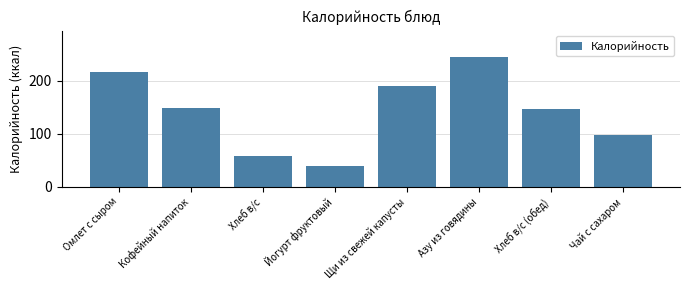

What is the approximate value at Чай с сахаром?

97.0